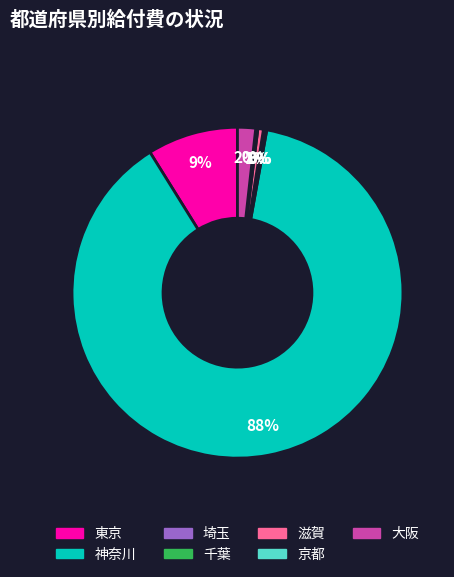

To the nearest percent, what is the difference between the largest and smallest slice percentages?

88%